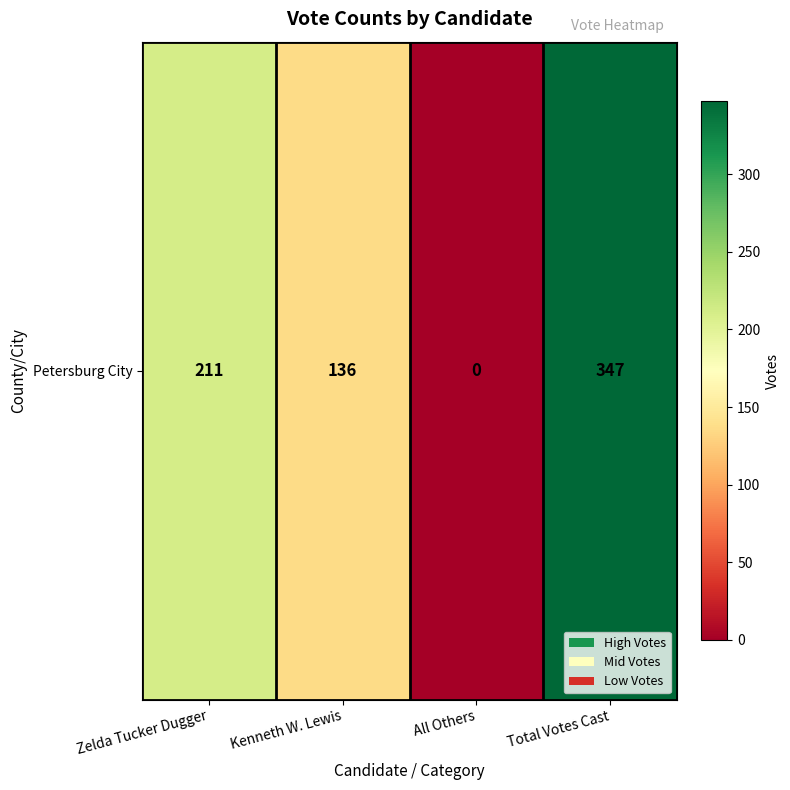

How many data points are above 211?

1